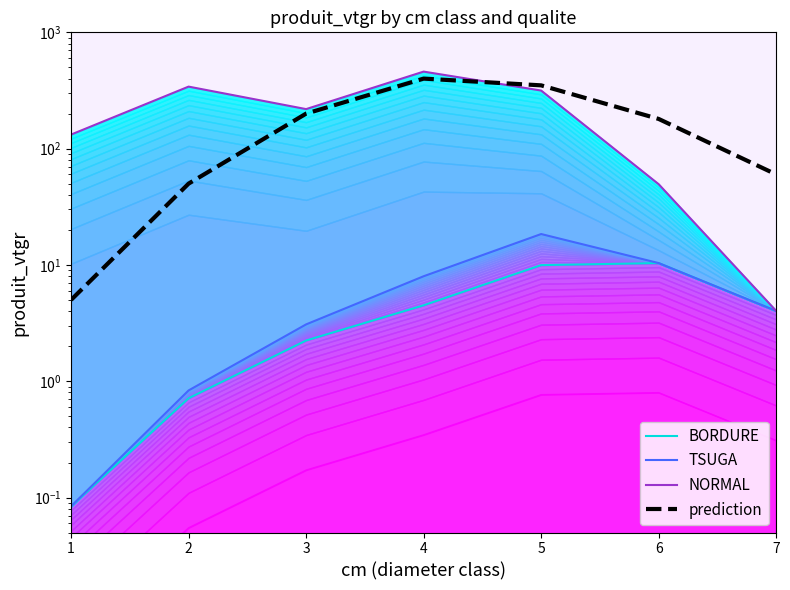

True or false: TSUGA and NORMAL intersect in this chart.

False